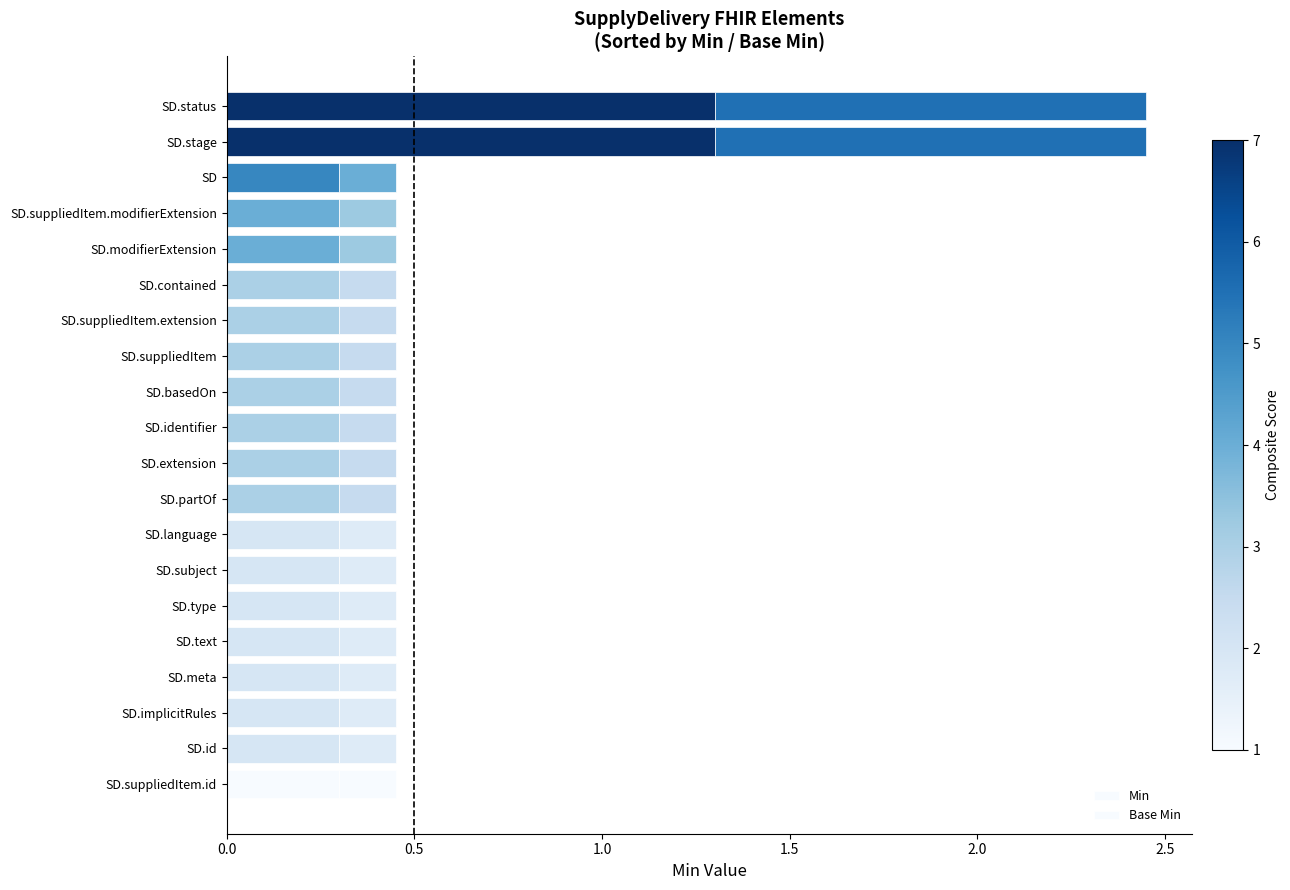

Count the number of data series in this chart.

2